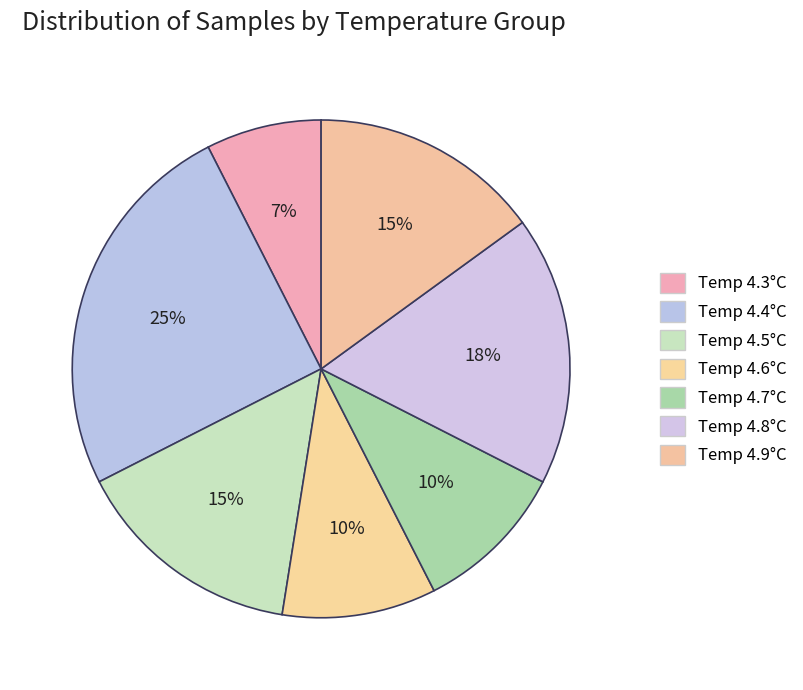

How many segments does this pie chart have?

7